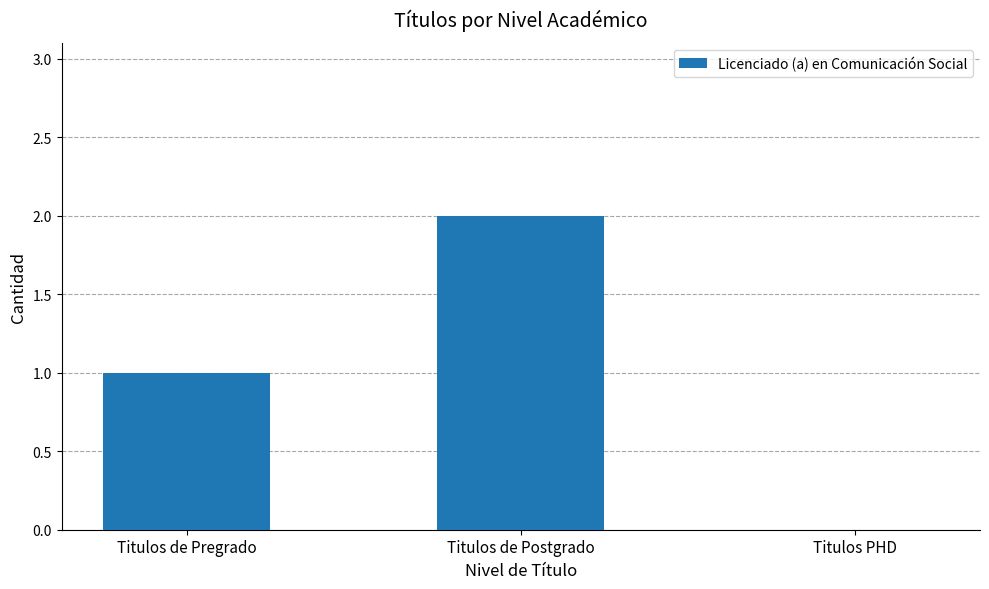

Which label corresponds to the largest value in the chart?

Titulos de Postgrado